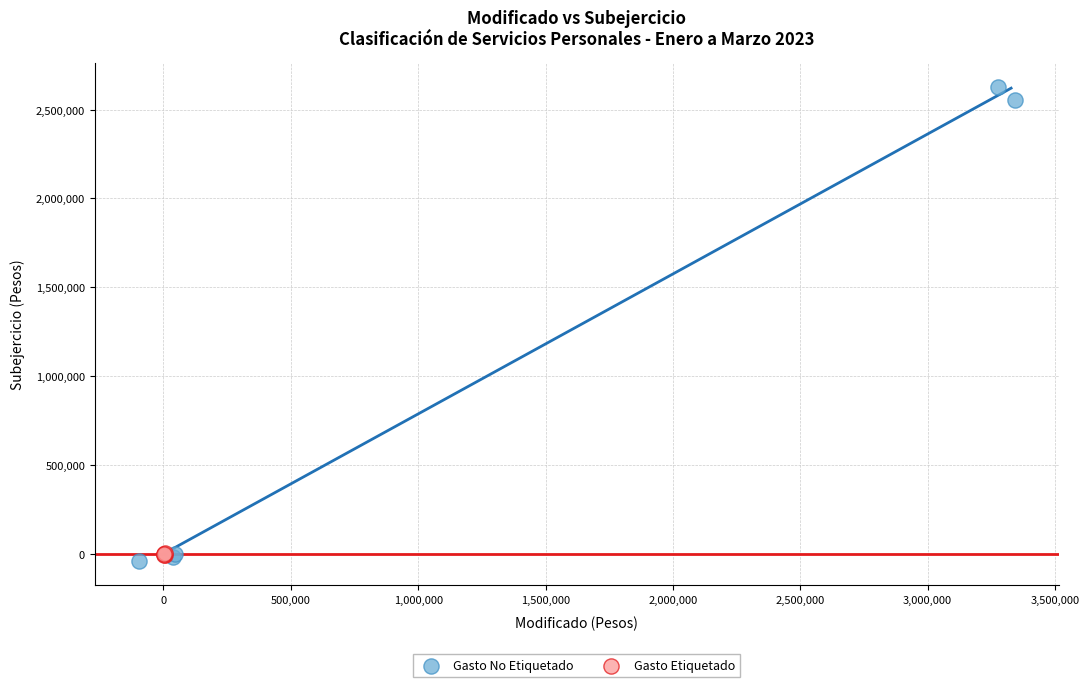

Which series has the widest spread of Y values?

Gasto No Etiquetado